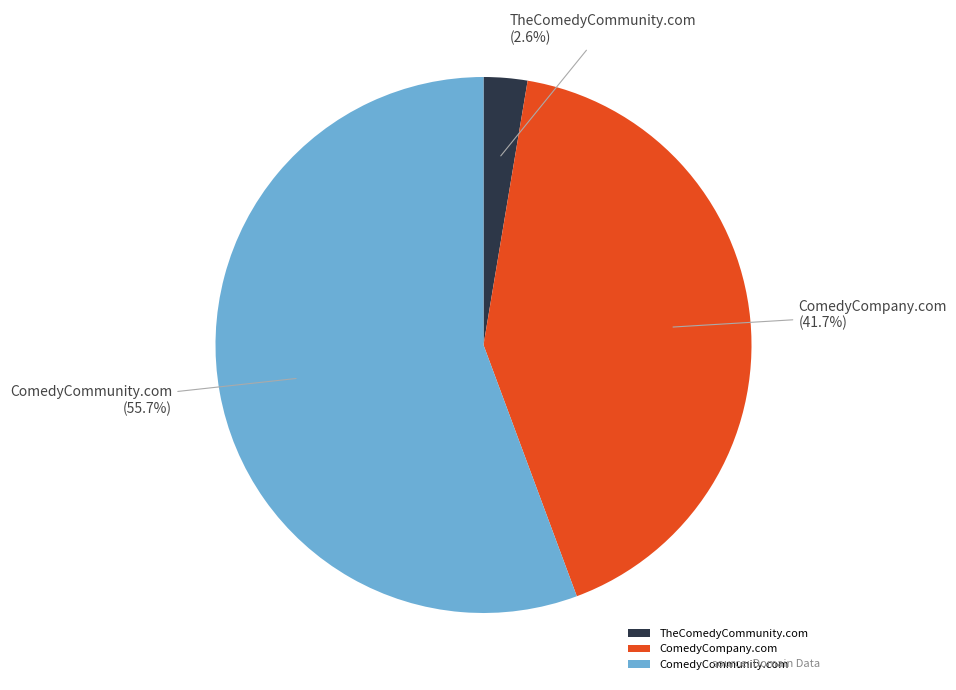

To the nearest percent, what portion does ComedyCommunity.com represent?

56%